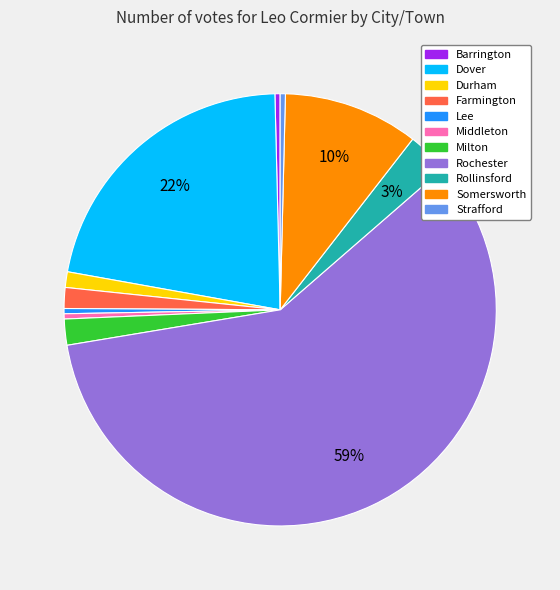

True or false: Dover accounts for 22% of the total.

True